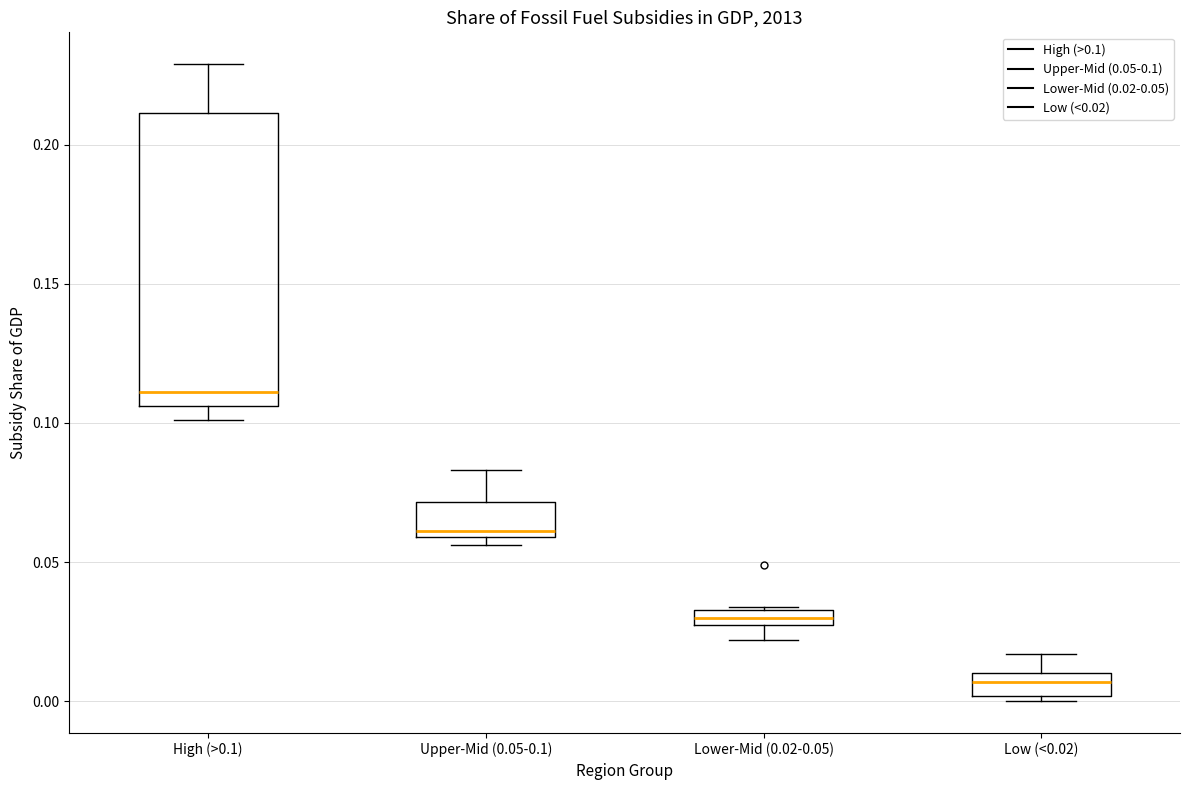

Which box's median line is the highest?

High (>0.1)